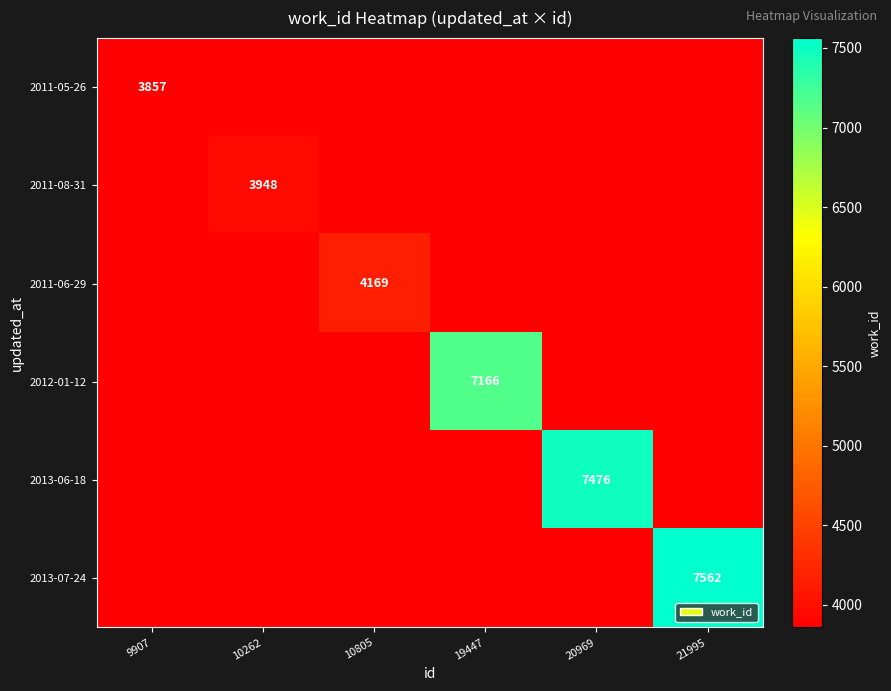

Is it true that 2013-06-18 equals 7476 at 20969?

True